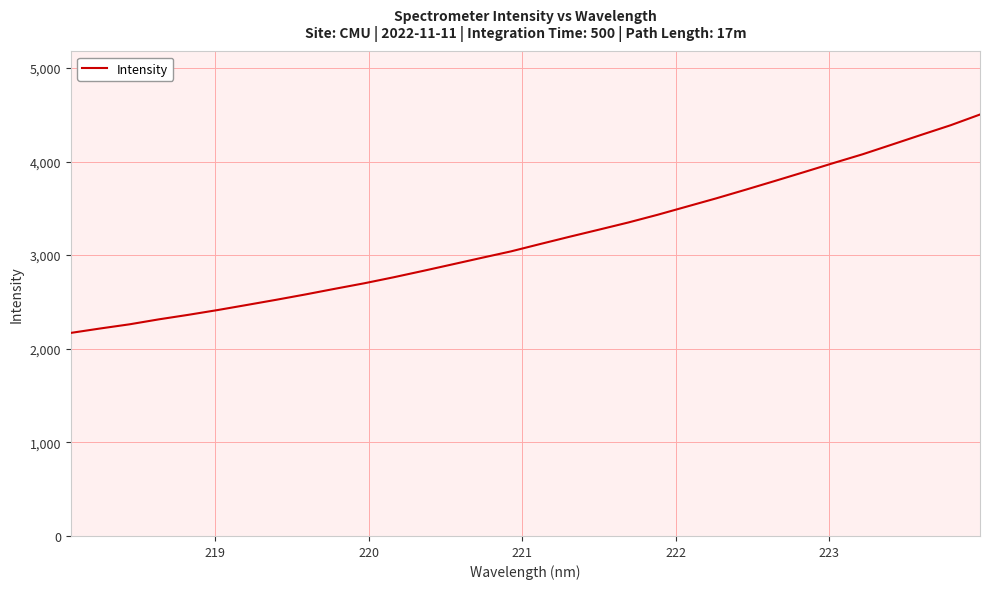

What is the difference between the maximum and minimum values?

2333.0